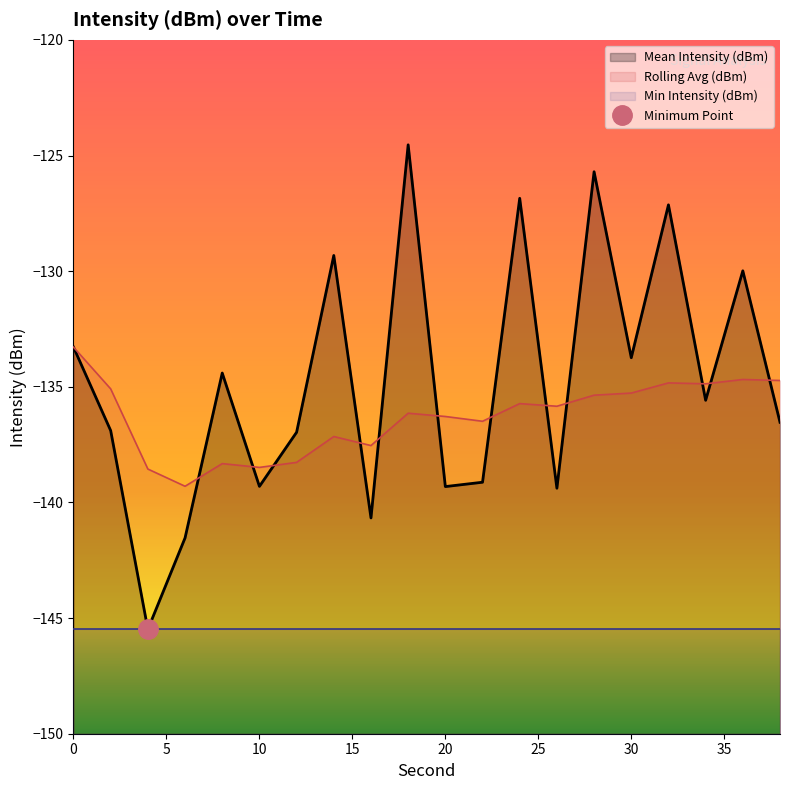

True or false: Mean Intensity (dBm) has a value of -203.8 at 20.

False